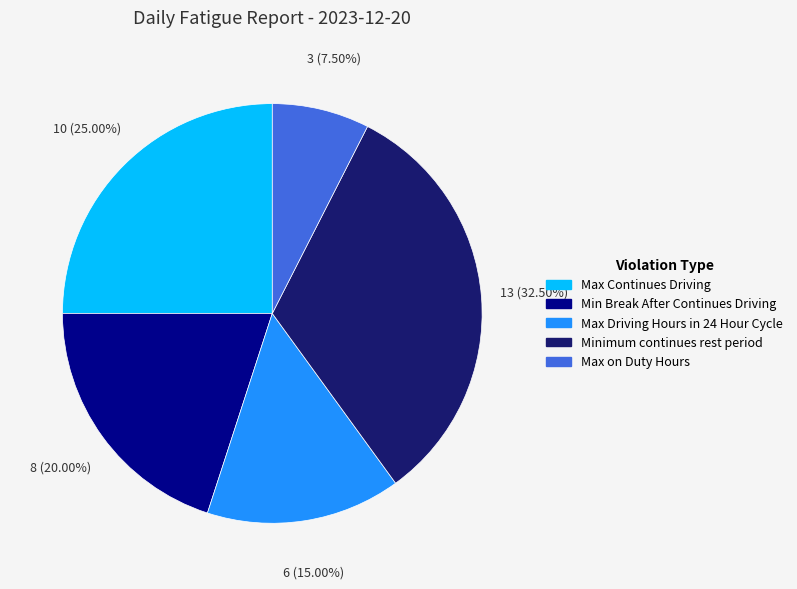

To the nearest percent, what is the combined percentage of Max Driving Hours in 24 Hour Cycle and Min Break After Continues Driving?

35%